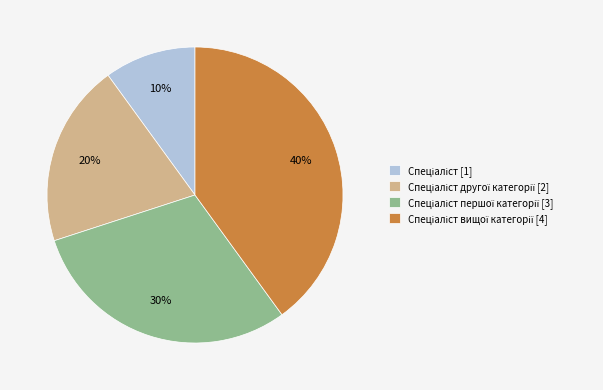

Count the number of slices in the pie.

4